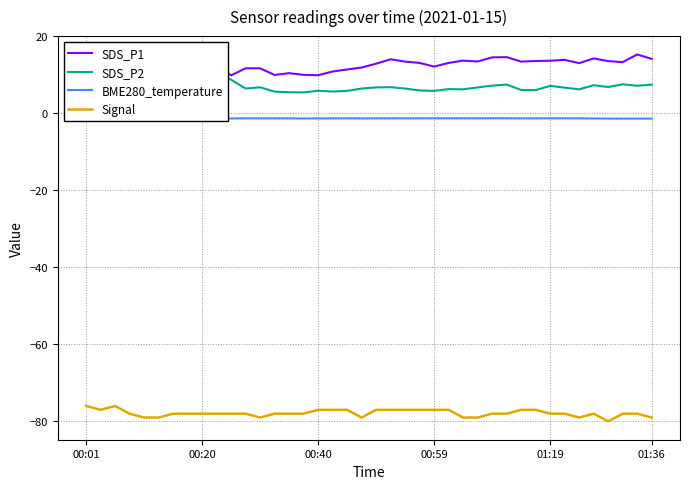

Is it true that Signal equals -37.4 at 01:19?

False